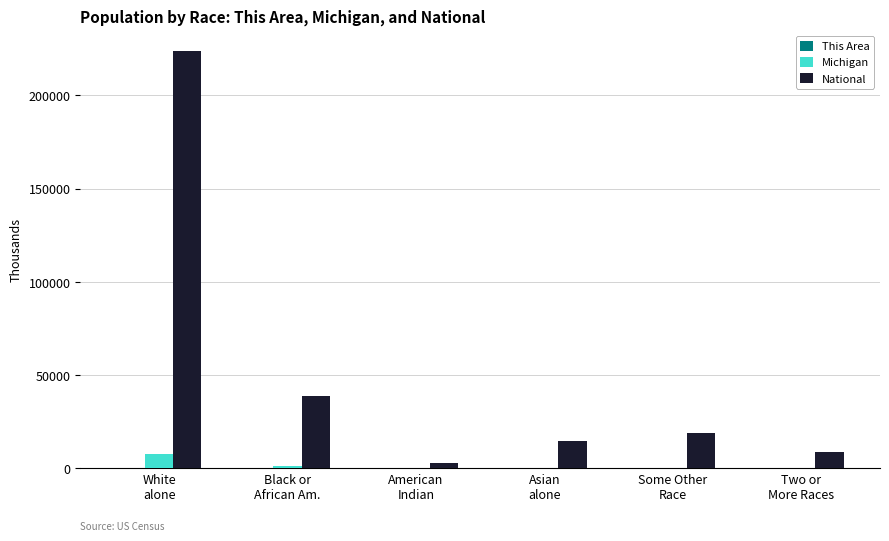

What is the greatest value displayed?

223553.3